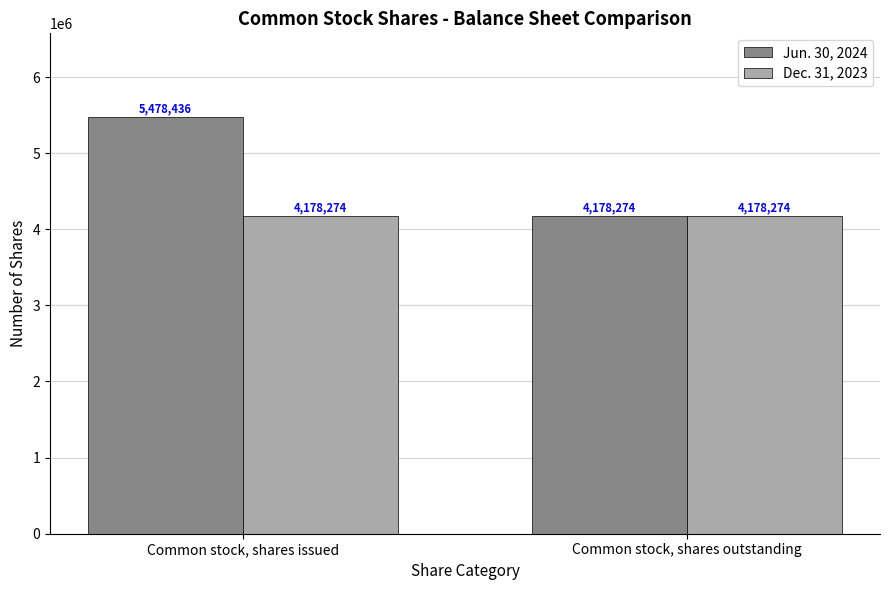

Which category has the highest value in the Jun. 30, 2024 series?

Common stock, shares issued